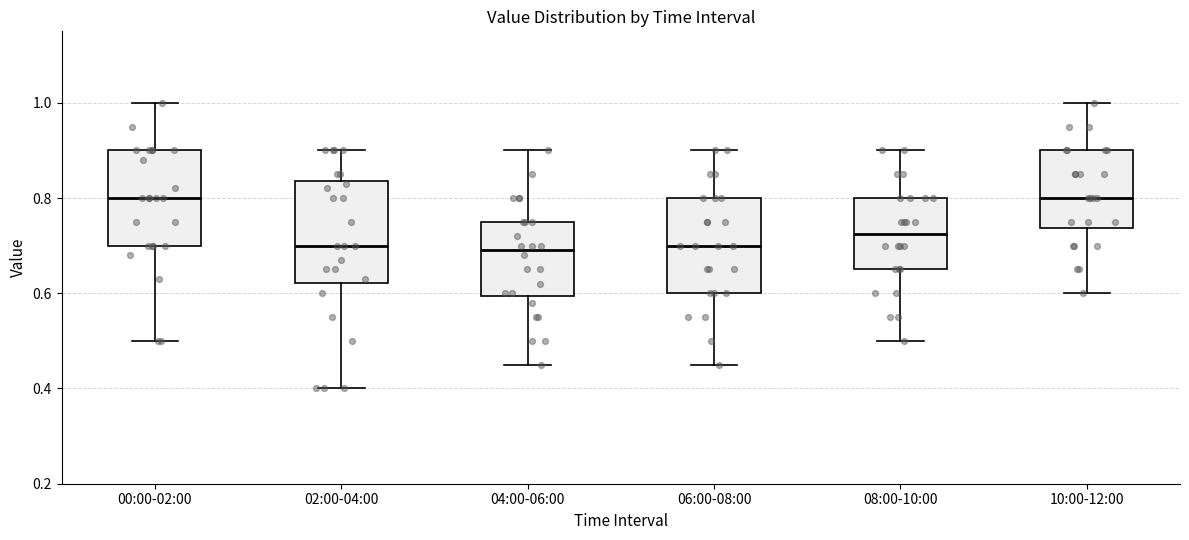

Reading left to right, read every box against the y-axis: the position of its median line, the range the box covers, and the ends of its whiskers. The values are not printed on the chart, so give them approximately, as read against the axis.

00:00-02:00: median 0.80, box 0.70 to 0.90, whiskers 0.50 to 1.00
02:00-04:00: median 0.70, box 0.62 to 0.84, whiskers 0.40 to 0.90
04:00-06:00: median 0.70, box 0.60 to 0.76, whiskers 0.46 to 0.90
06:00-08:00: median 0.70, box 0.60 to 0.80, whiskers 0.46 to 0.90
08:00-10:00: median 0.72, box 0.66 to 0.80, whiskers 0.50 to 0.90
10:00-12:00: median 0.80, box 0.74 to 0.90, whiskers 0.60 to 1.00